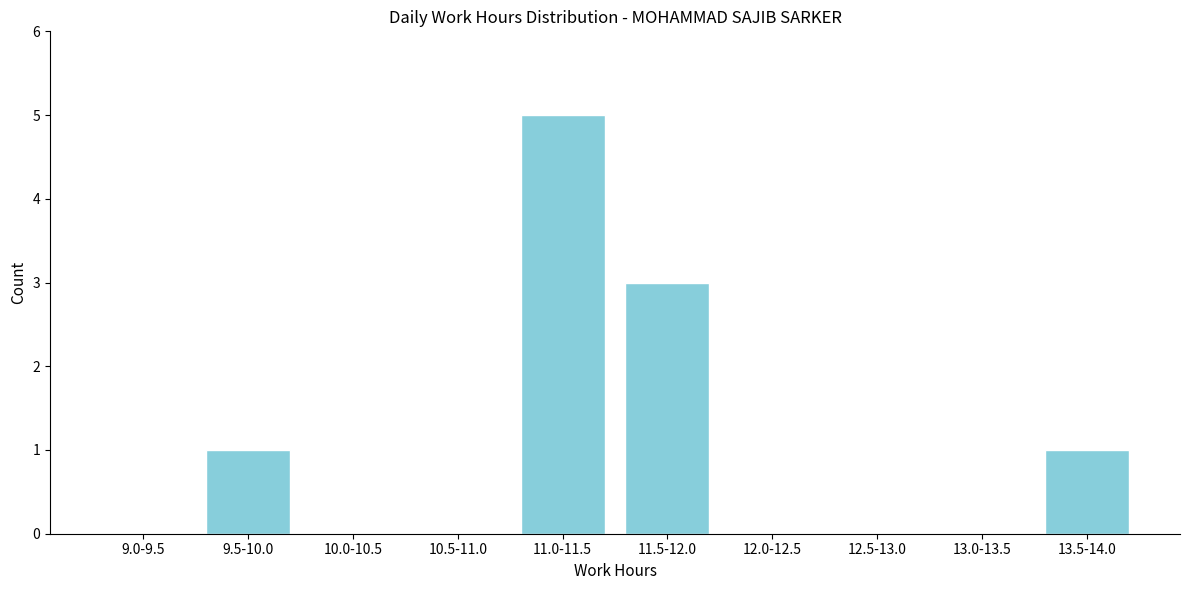

Reading right to left, extract all data points from this chart.

13.5-14.0=1	13.0-13.5=0	12.5-13.0=0	12.0-12.5=0	11.5-12.0=3	11.0-11.5=5	10.5-11.0=0	10.0-10.5=0	9.5-10.0=1	9.0-9.5=0